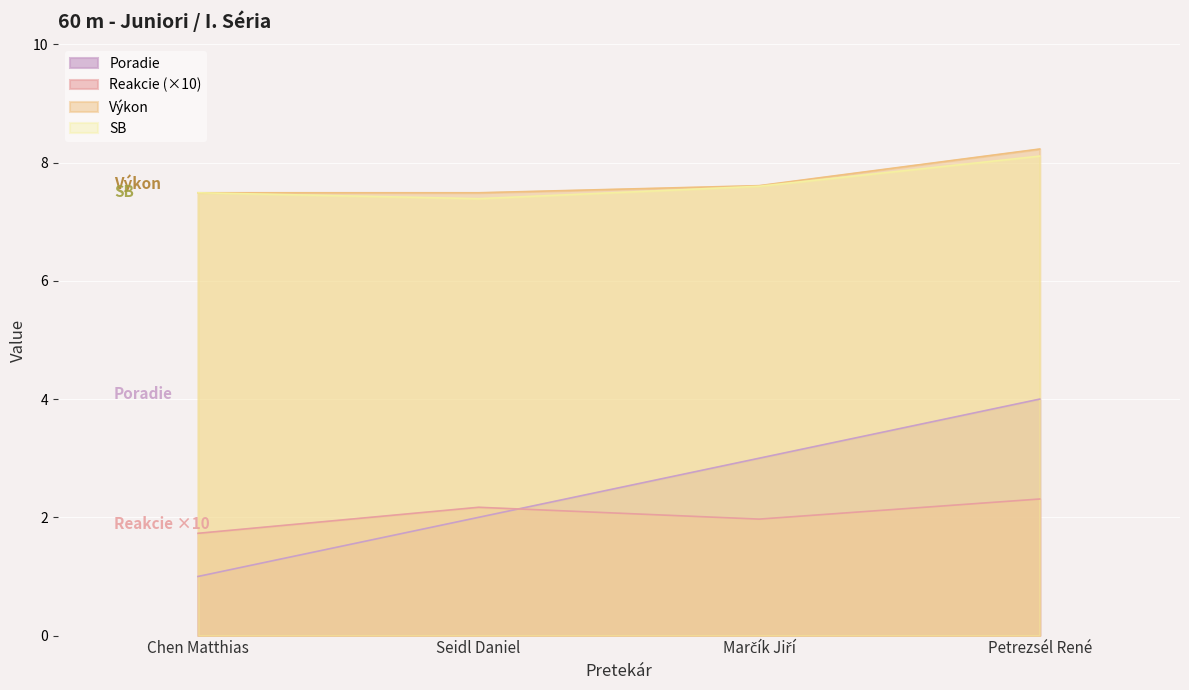

True or false: Výkon and Reakcie cross at least once.

False